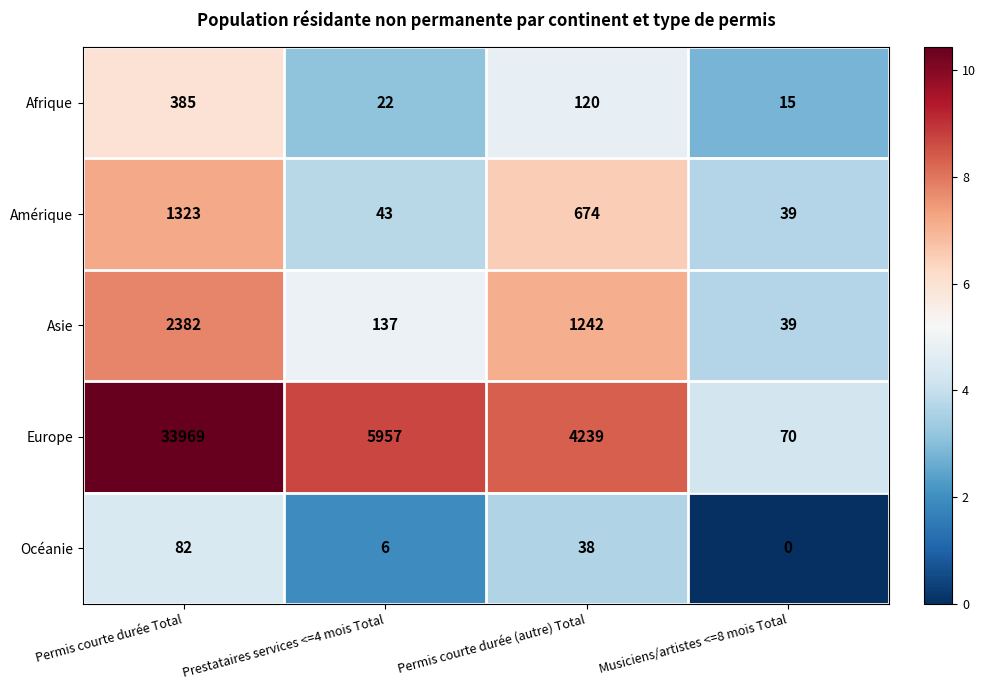

Where does the Europe series first go above 5957?

Permis courte durée Total